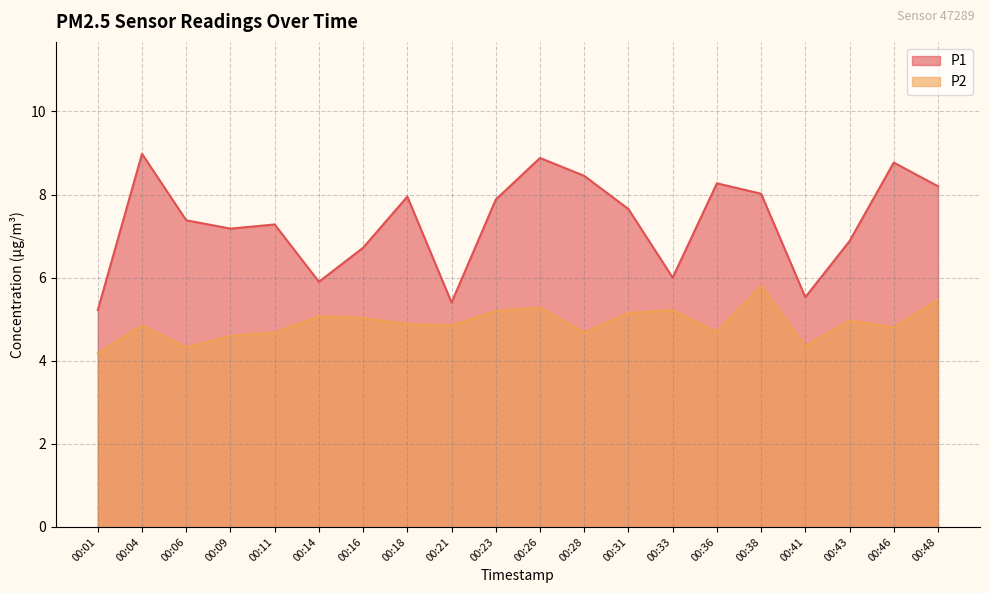

Reading right to left, transcribe all the data shown in this chart.

P1: 00:48=8.2	00:46=8.8	00:43=6.9	00:41=5.5	00:38=8.0	00:36=8.3	00:33=6.0	00:31=7.7	00:28=8.4	00:26=8.9	00:23=7.9	00:21=5.4	00:18=8.0	00:16=6.7	00:14=5.9	00:11=7.3	00:09=7.2	00:06=7.4	00:04=9.0	00:01=5.2
P2: 00:48=5.5	00:46=4.8	00:43=5.0	00:41=4.3	00:38=5.8	00:36=4.7	00:33=5.2	00:31=5.2	00:28=4.7	00:26=5.3	00:23=5.2	00:21=4.8	00:18=4.9	00:16=5.0	00:14=5.1	00:11=4.7	00:09=4.6	00:06=4.3	00:04=4.8	00:01=4.2